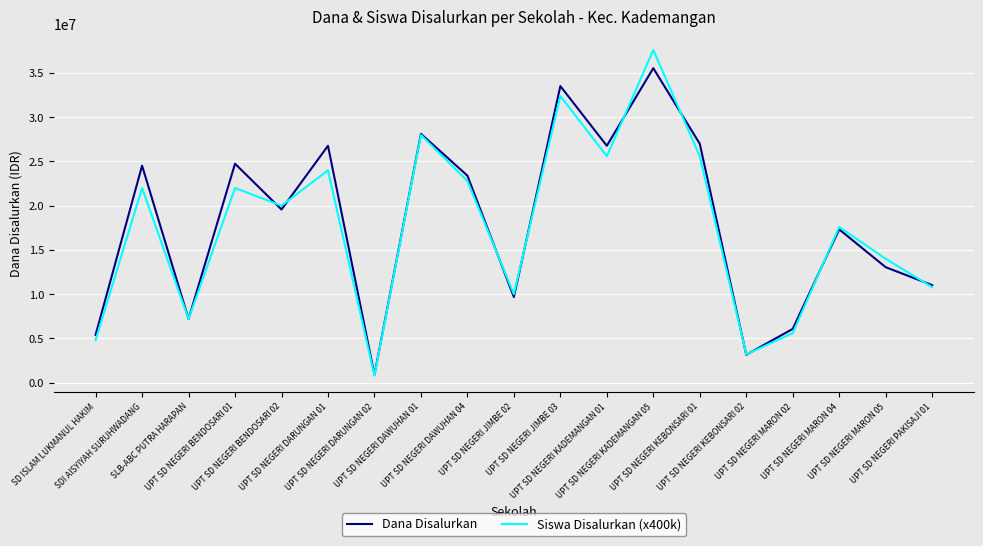

What is the minimum value for Siswa Disalurkan (x400k)?

800000